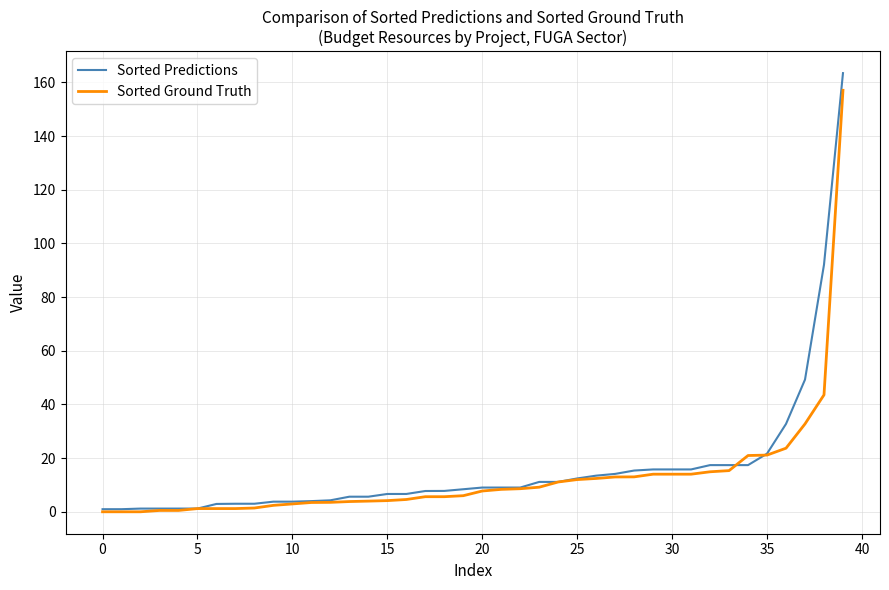

Which series has the widest spread of values?

Sorted Predictions